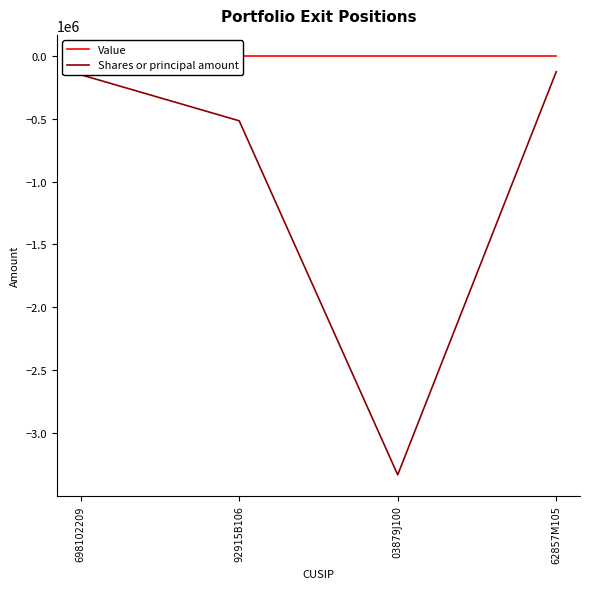

True or false: Shares or principal amount and Value cross at least once.

False